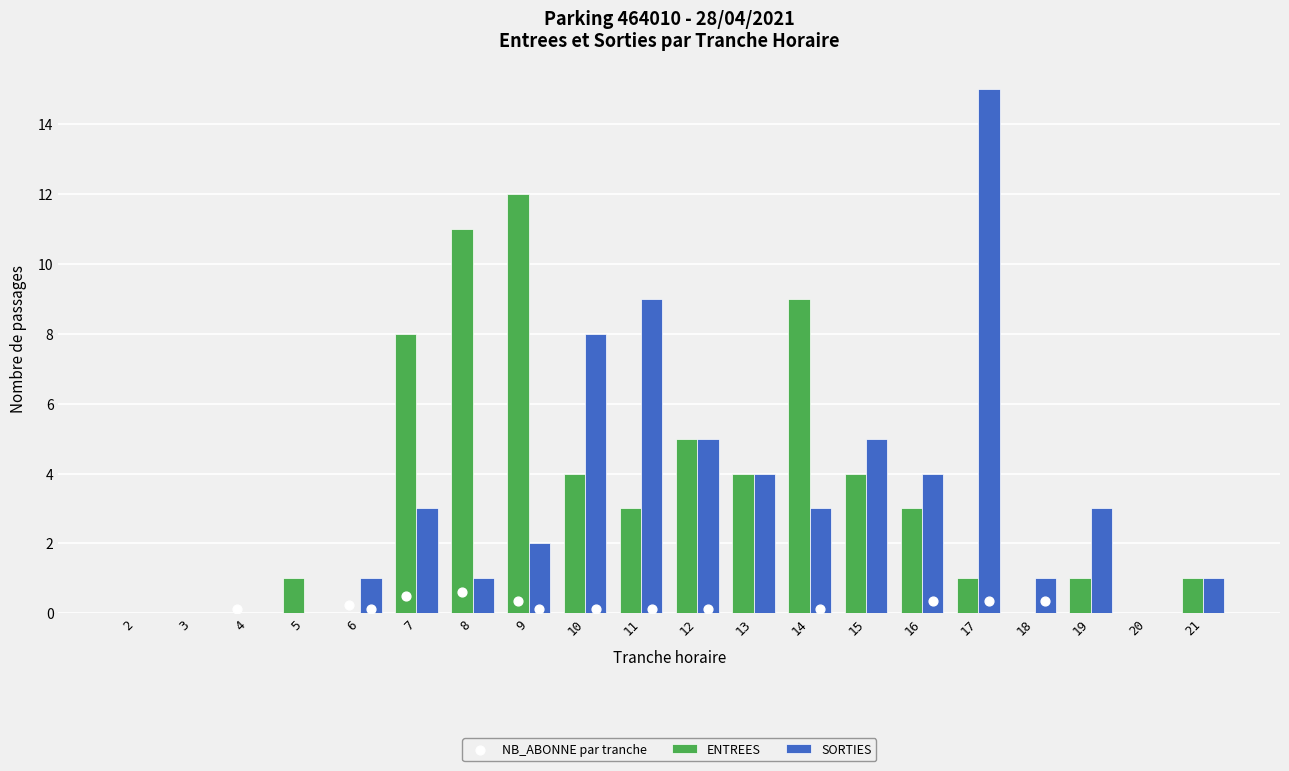

At which category is the sum across all series the highest?

17